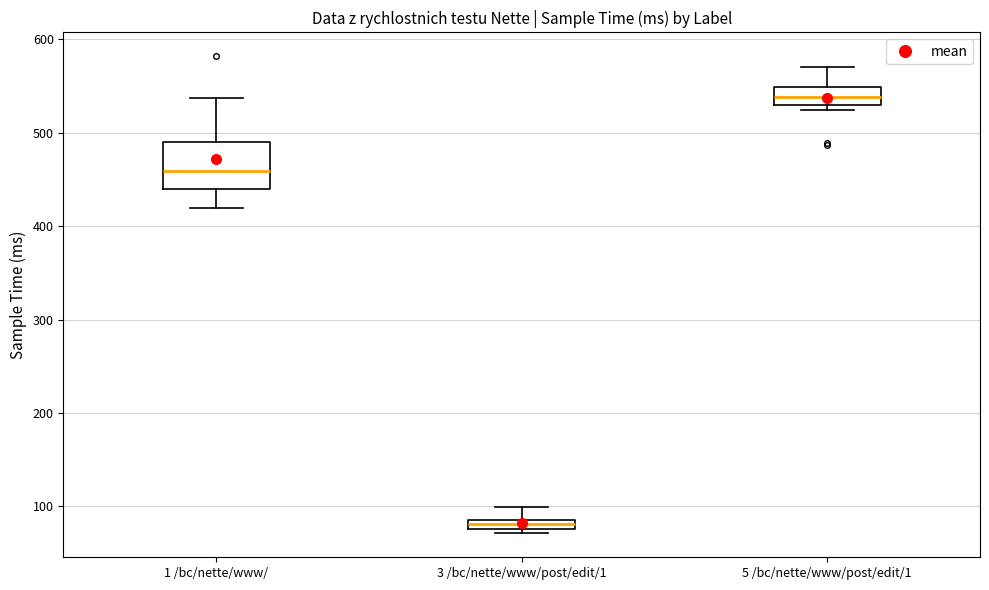

Which box is the tallest, from its lower edge to its upper edge?

1 /bc/nette/www/